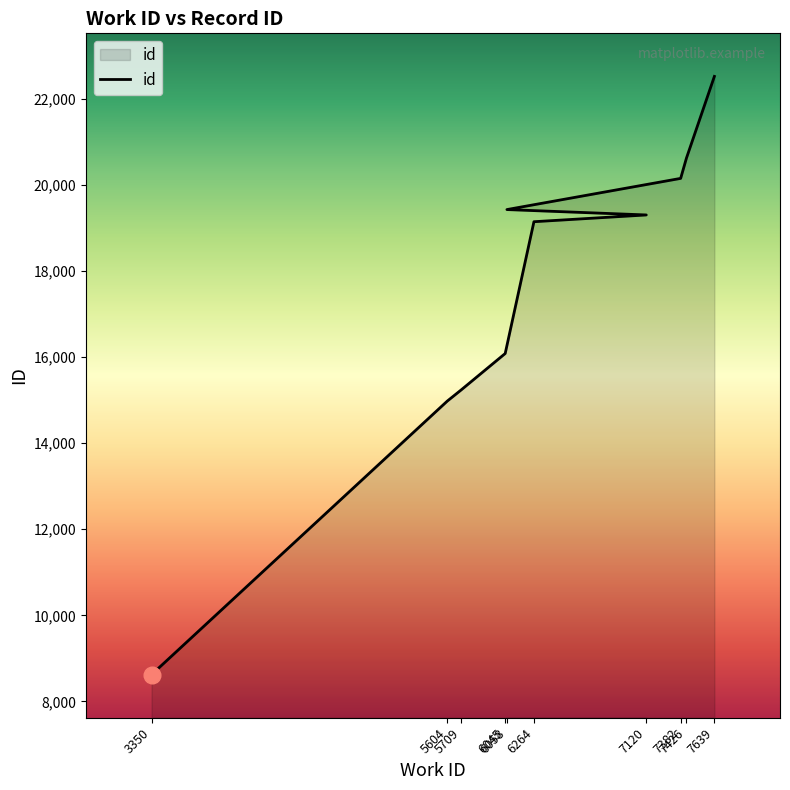

Count the number of categories in the chart.

10